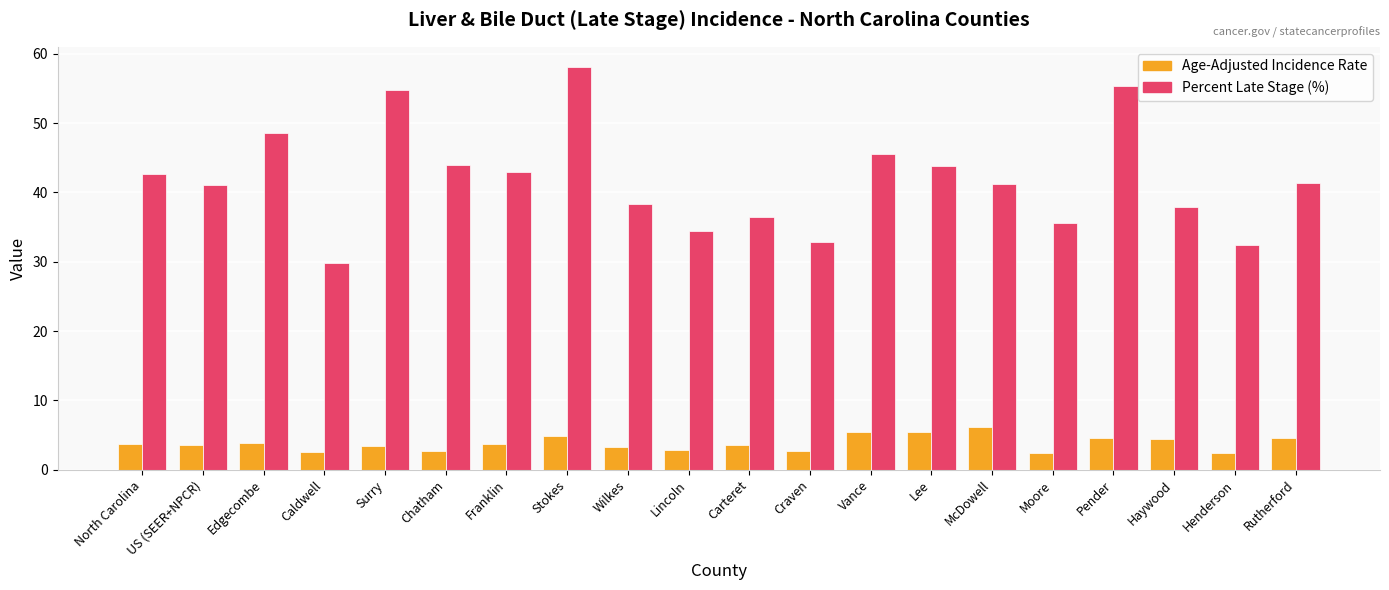

At which category is the sum across all series the highest?

Stokes